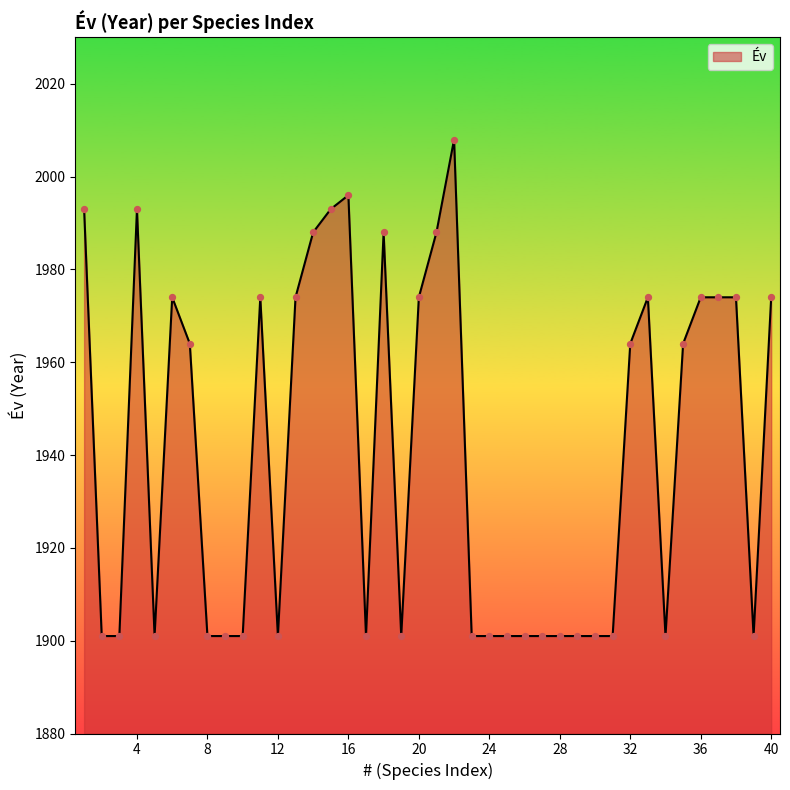

What is the greatest value displayed?

2008